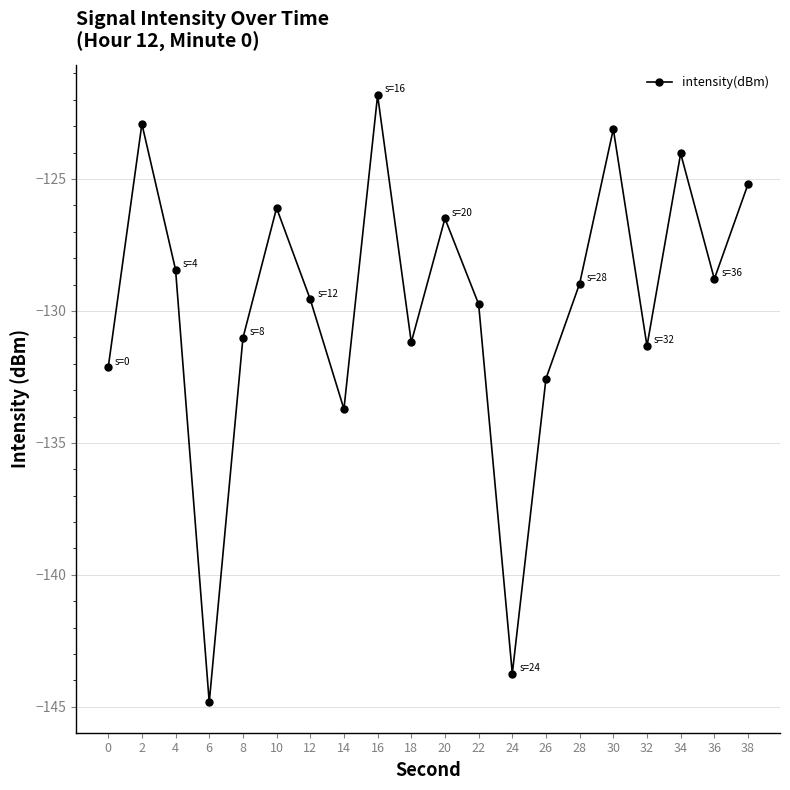

What is the approximate value at 38?

-125.2